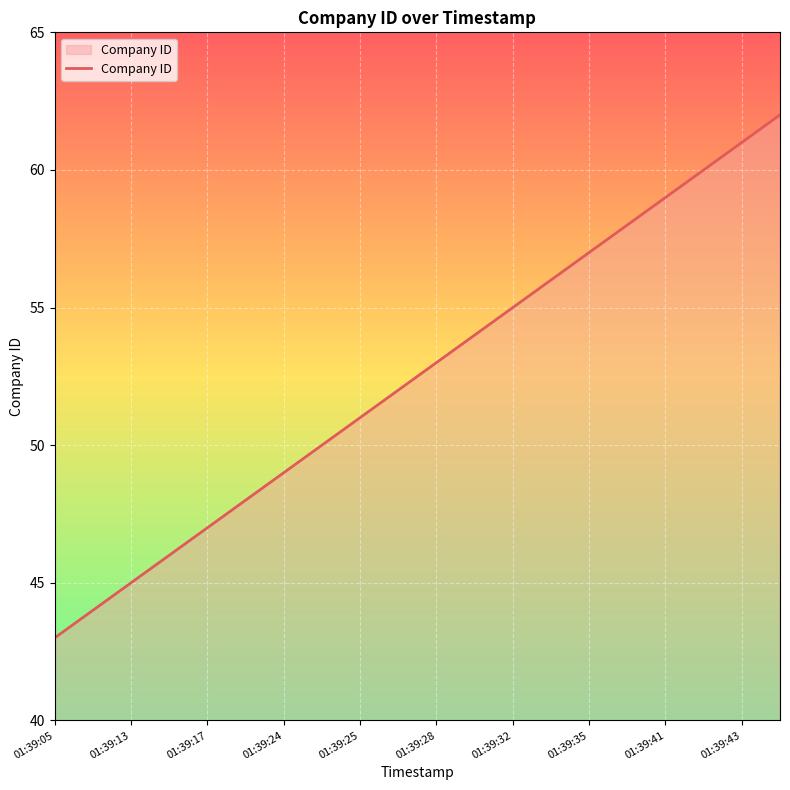

Reading left to right, transcribe all the data shown in this chart.

43	44	45	46	47	48	49	50	51	52	53	54	55	56	57	58	59	60	61	62